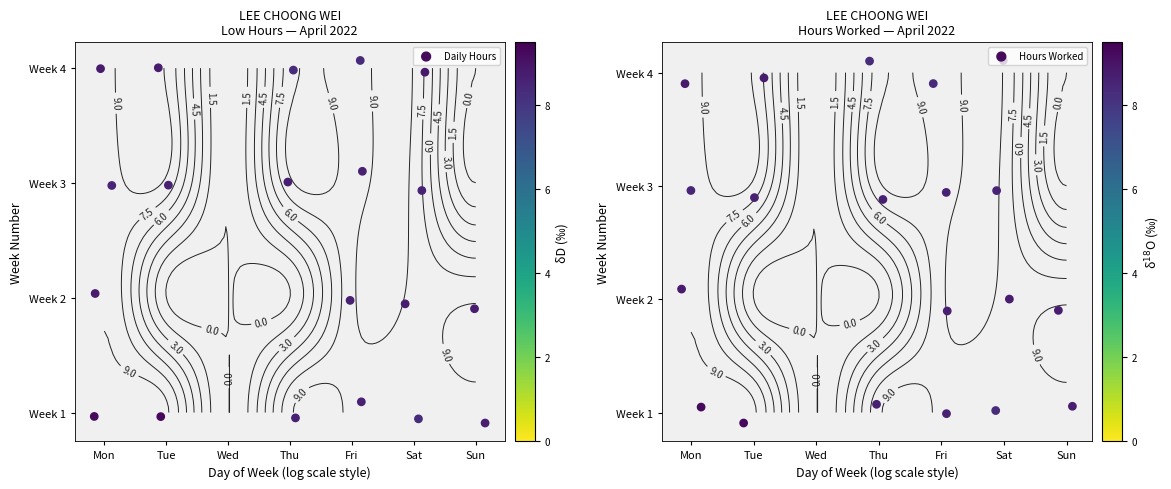

What is the sum of all Daily Hours values?

28.7